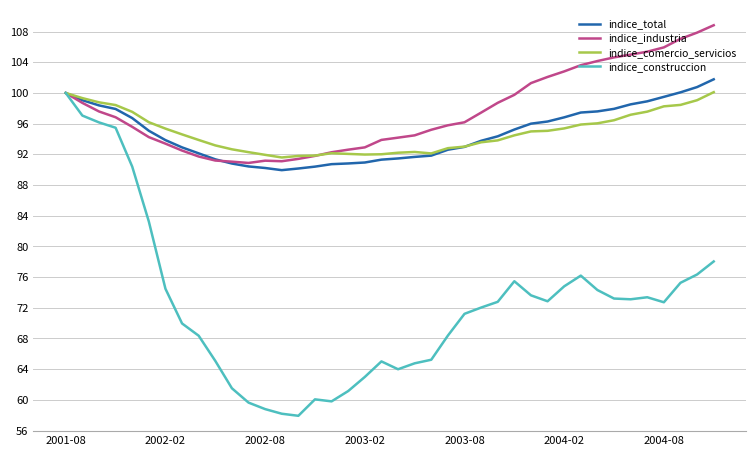

Which series has the largest range (max minus min)?

indice_construccion